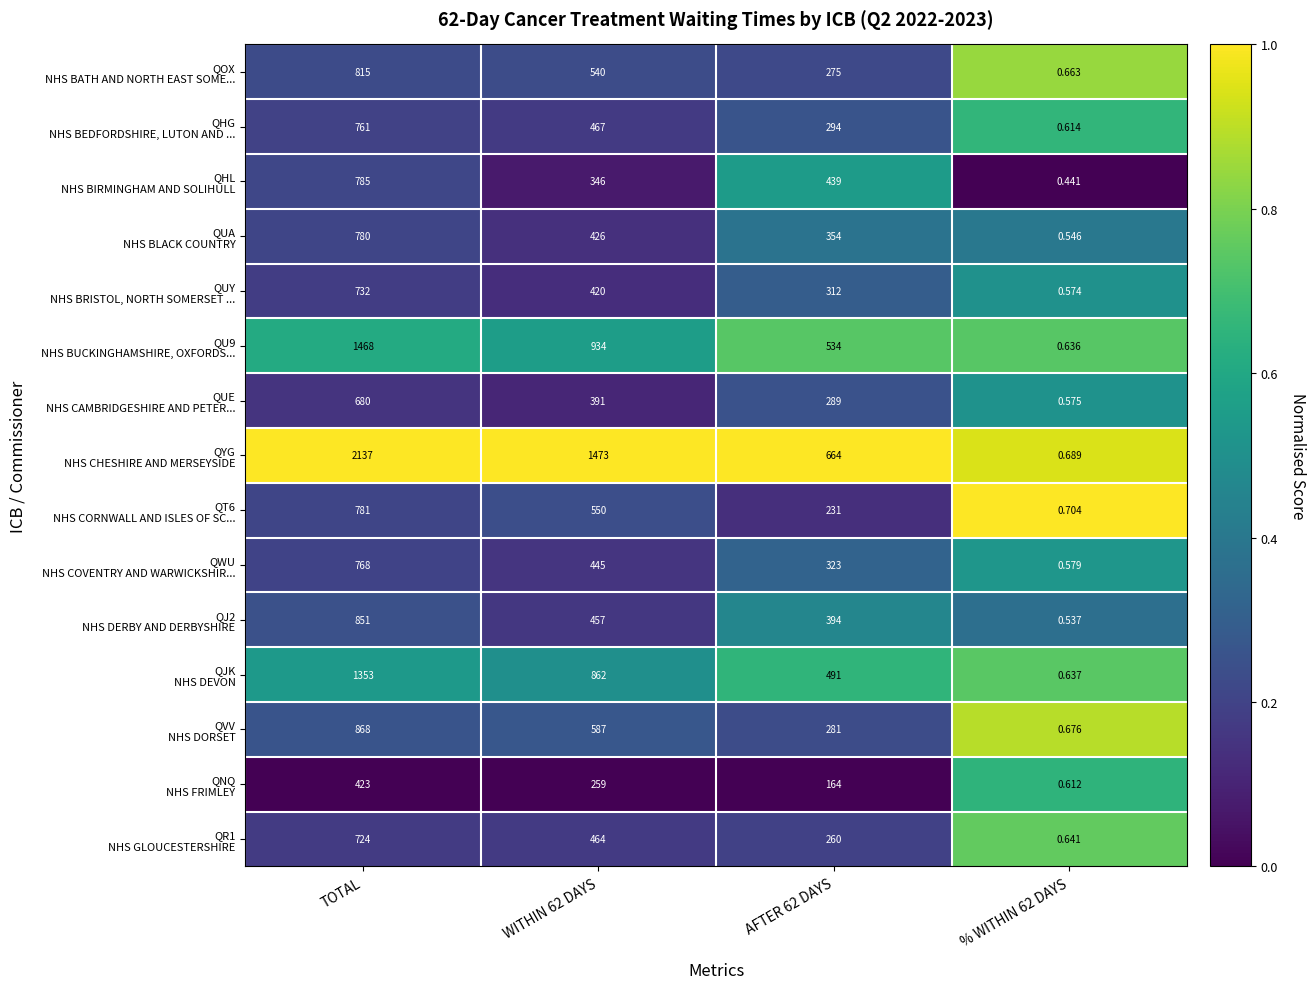

At which category is the sum across all series the highest?

TOTAL